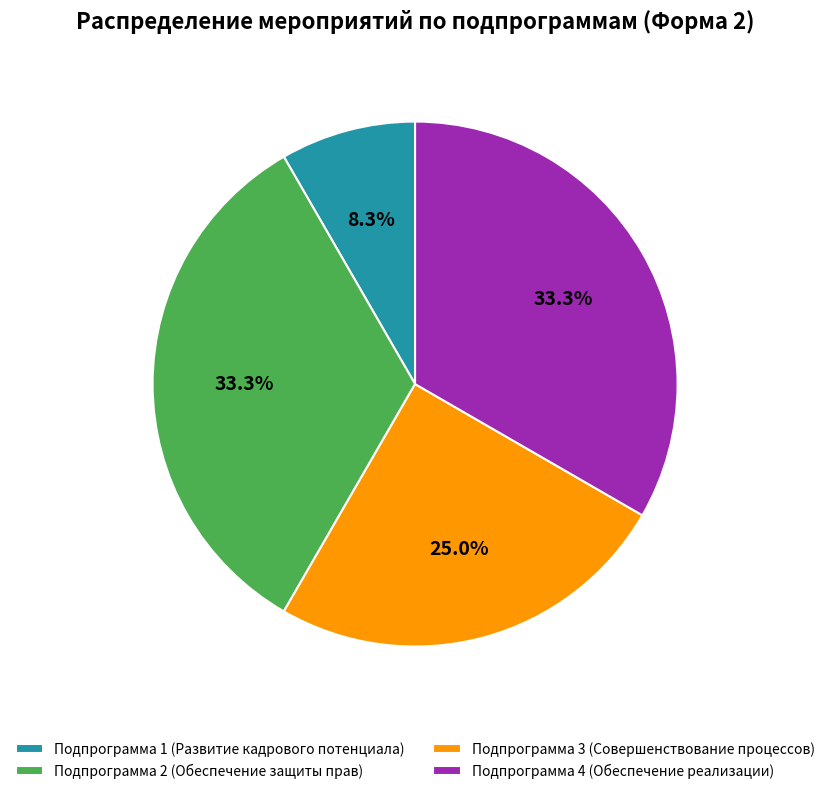

Is the sum of Подпрограмма 2 (Обеспечение защиты прав) and Подпрограмма 3 (Совершенствование процессов) greater than half?

Yes